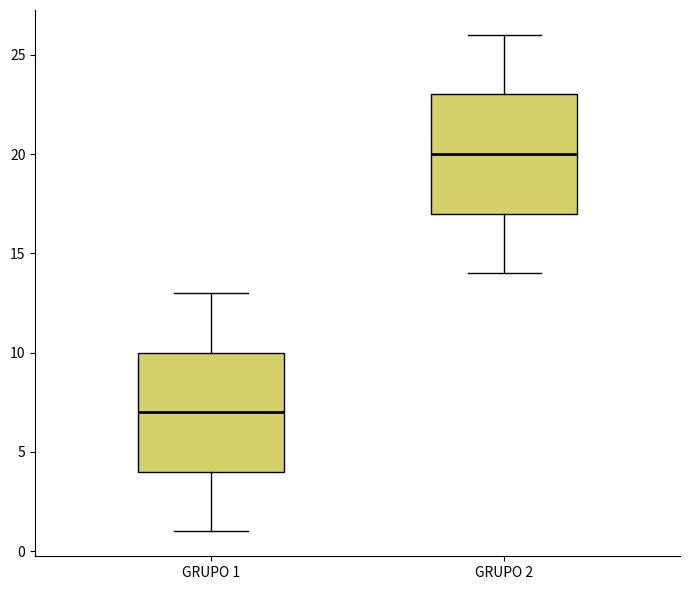

Where is the upper edge of the box for GRUPO 1 on the y-axis? The values are not printed on the chart, so give them approximately, as read against the axis.

10